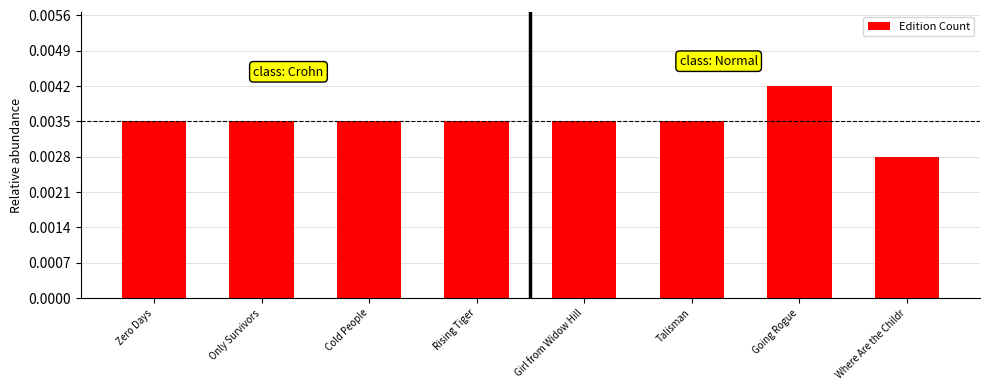

At which label does the data first exceed 5?

Going Rogue